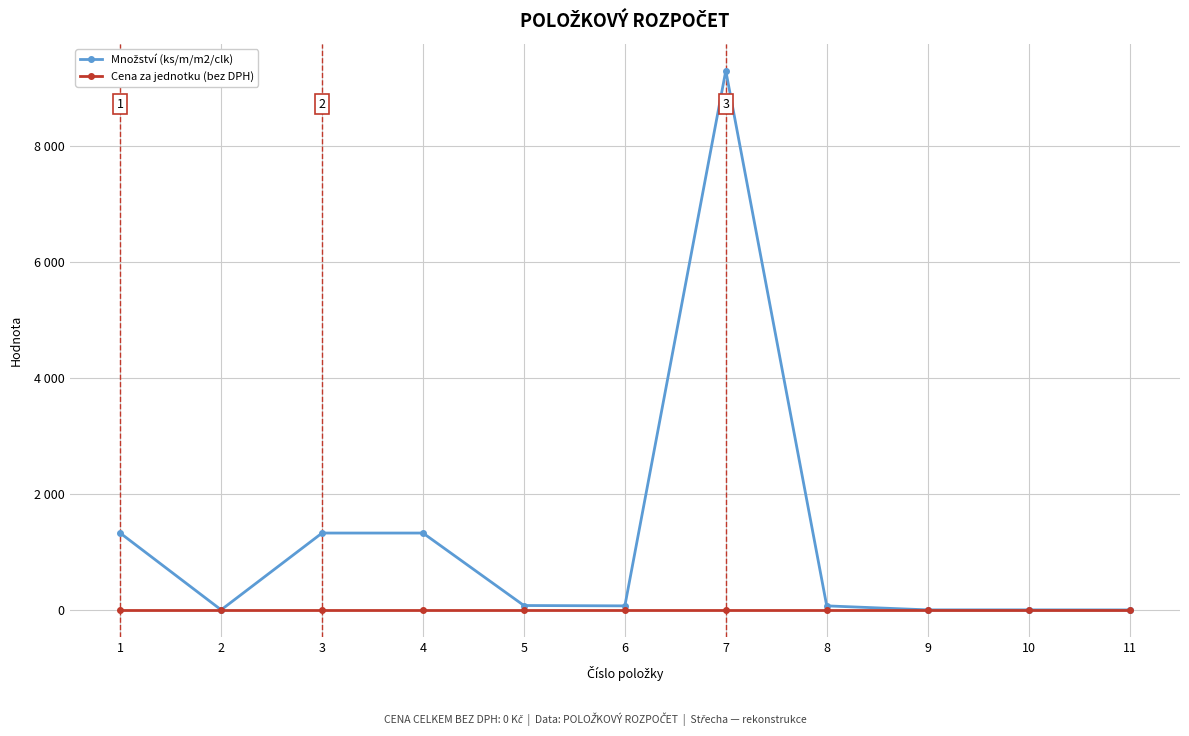

Which label corresponds to the largest value in the chart?

7